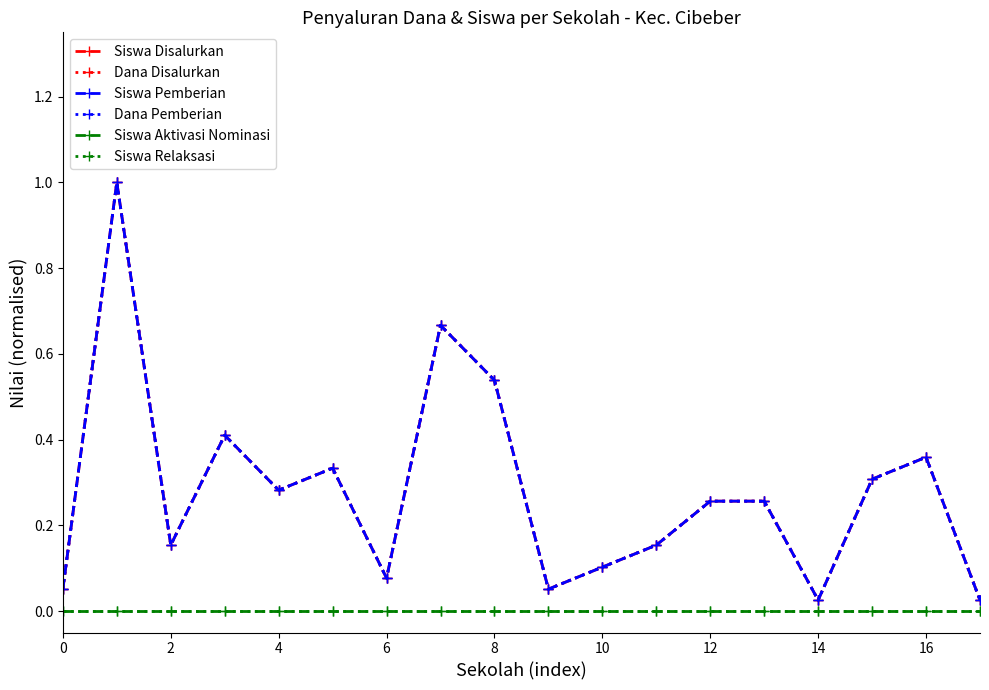

What is the value of the Siswa Pemberian point at the 4th from the left?

0.4